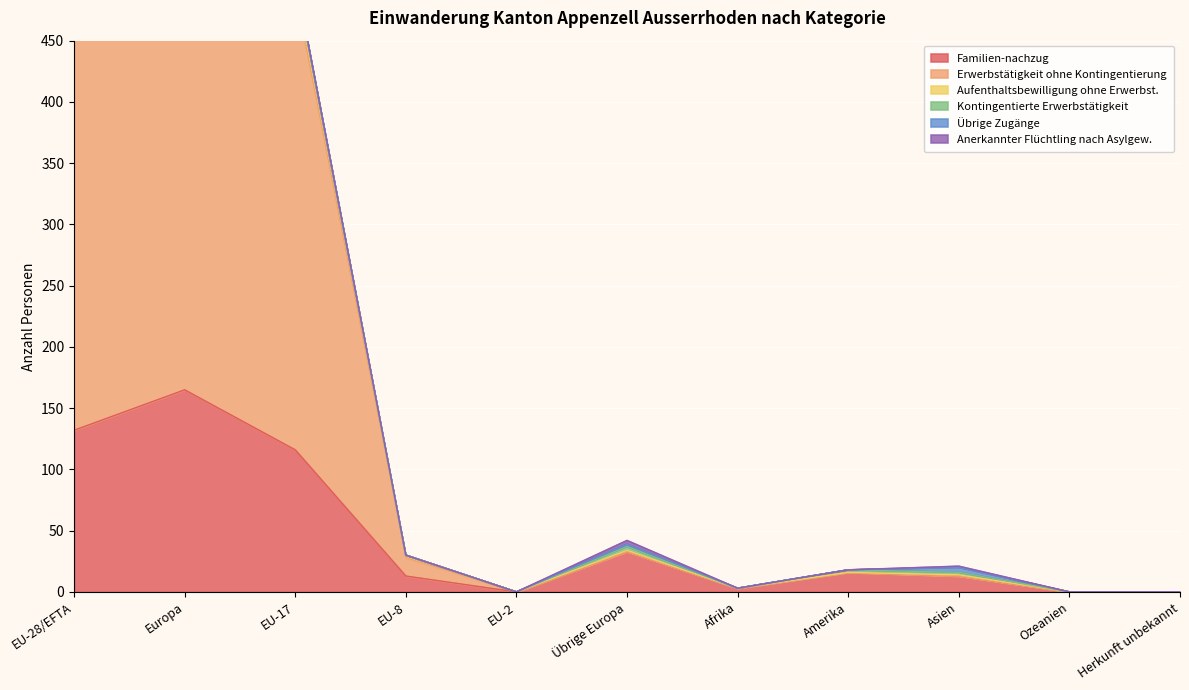

What is the maximum value shown in the chart?

580